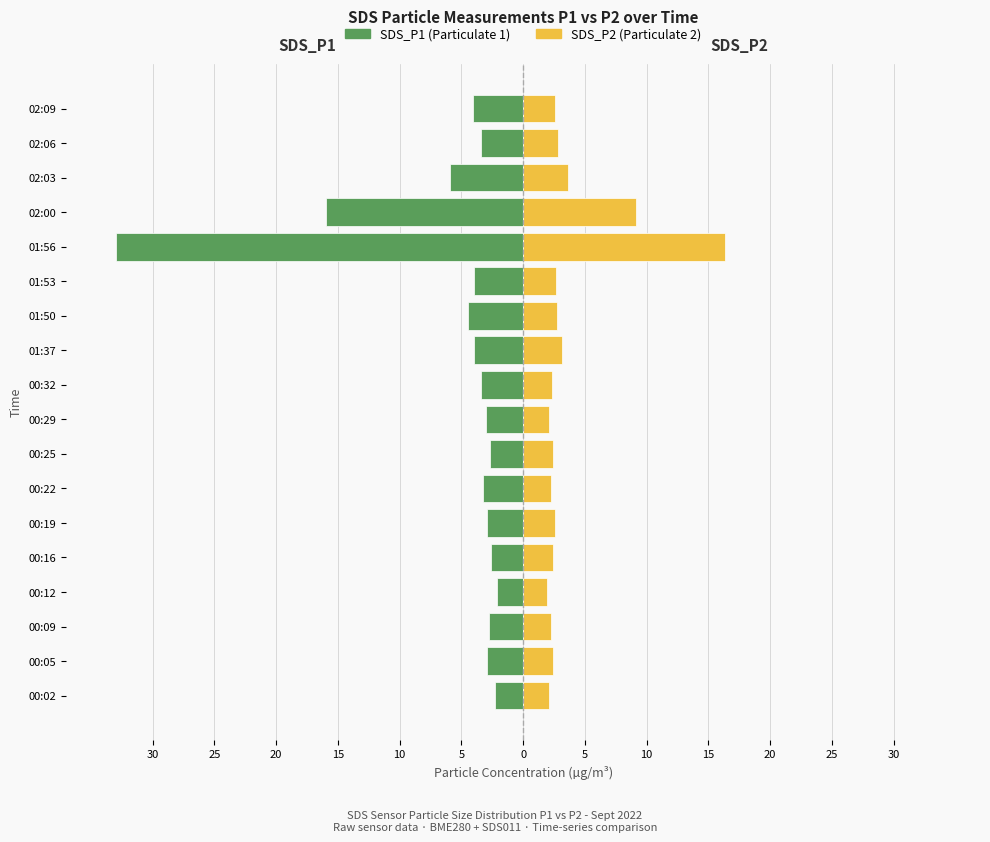

Is it true that SDS_P2 equals 1.1 at 01:53?

False